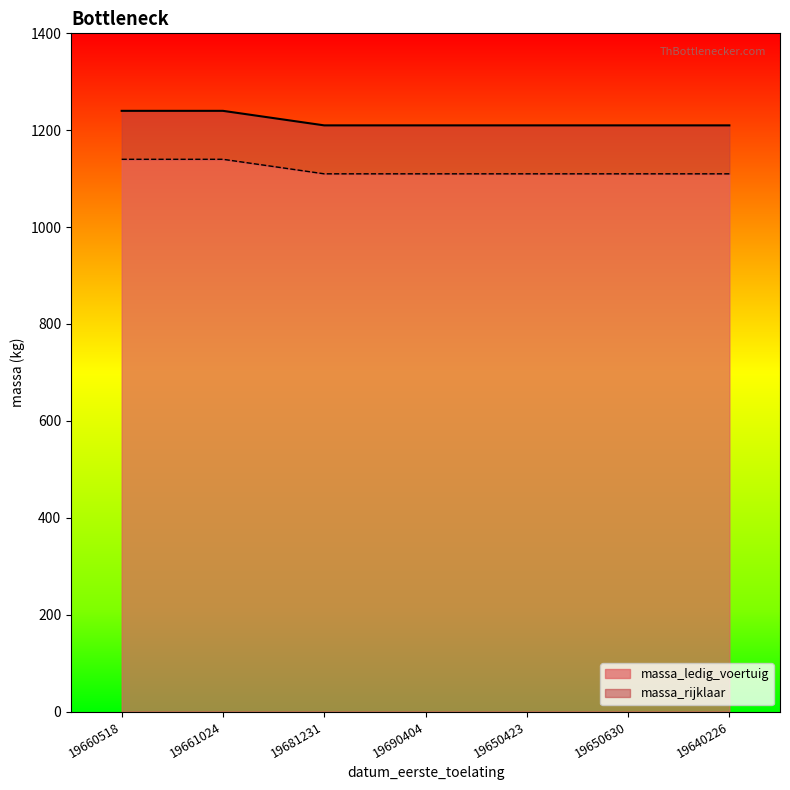

What are all the series names shown in the legend?

massa_ledig_voertuig, massa_rijklaar